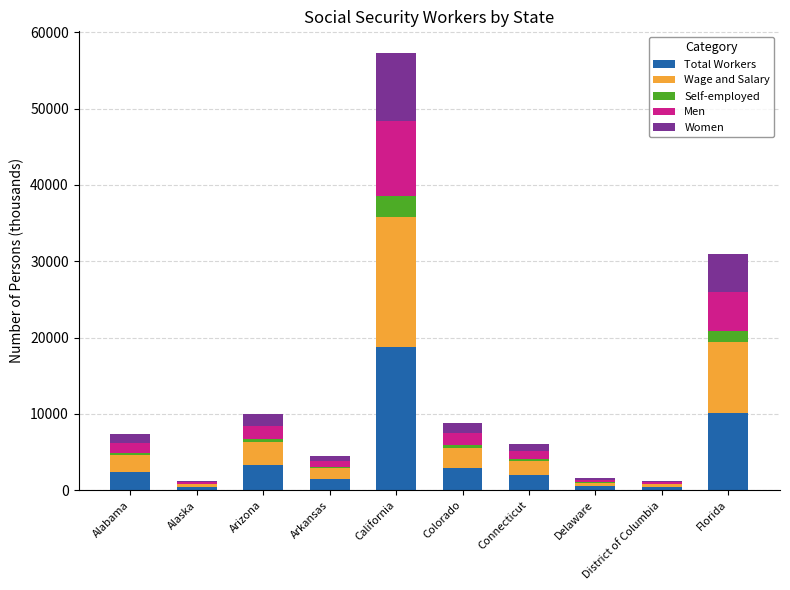

Is it true that Total Workers equals 1483.5 at Arkansas?

True